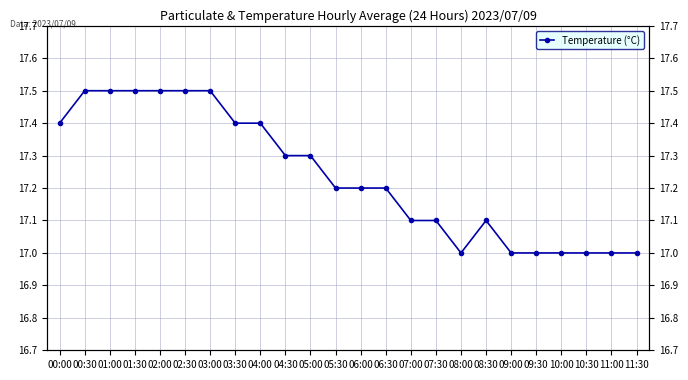

What is the change in value from 03:00 to 09:30?

-0.5